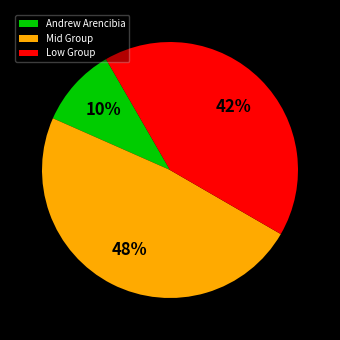

How many slices are in this pie chart?

3